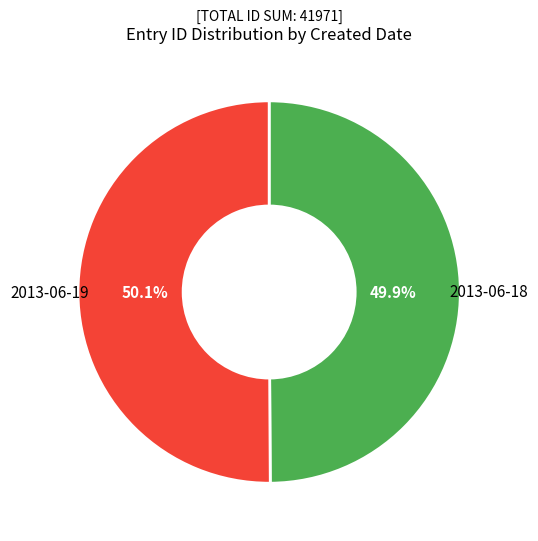

What percentage do 2013-06-18 and 2013-06-19 together represent?

100.0%